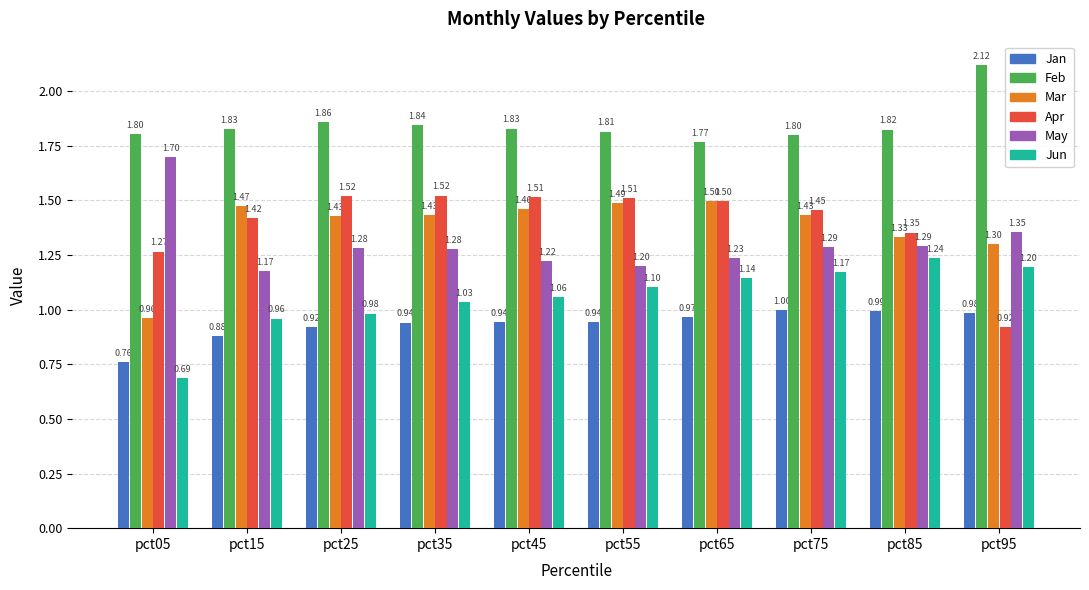

Rank the series by their maximum value, from highest to lowest.

Feb, May, Apr, Mar, Jun, Jan